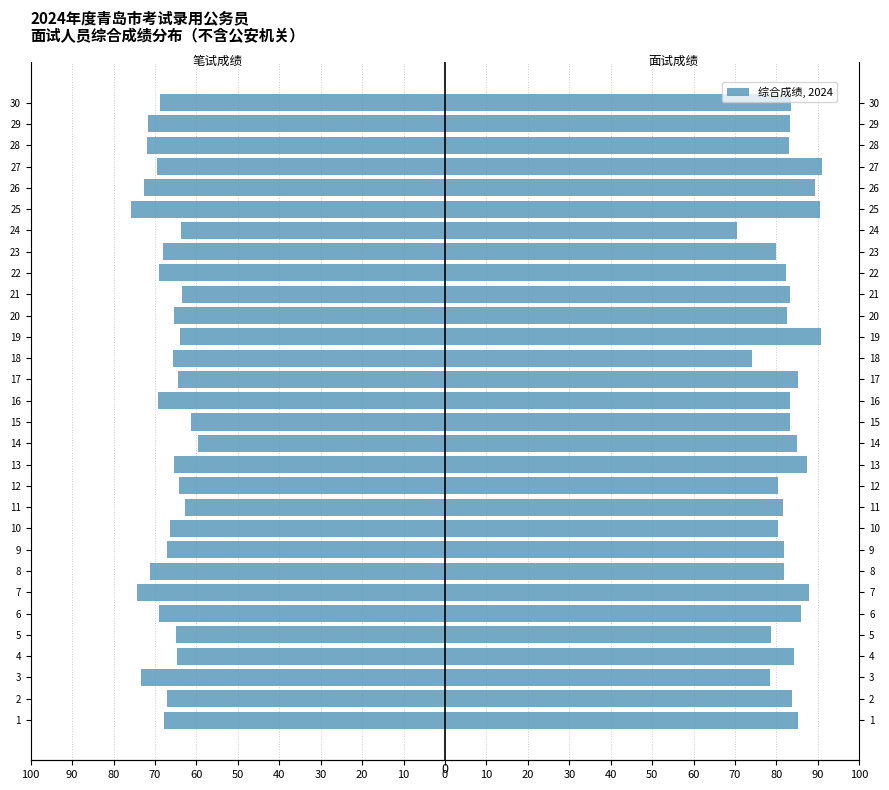

At how many categories does at least one series exceed 67?

30